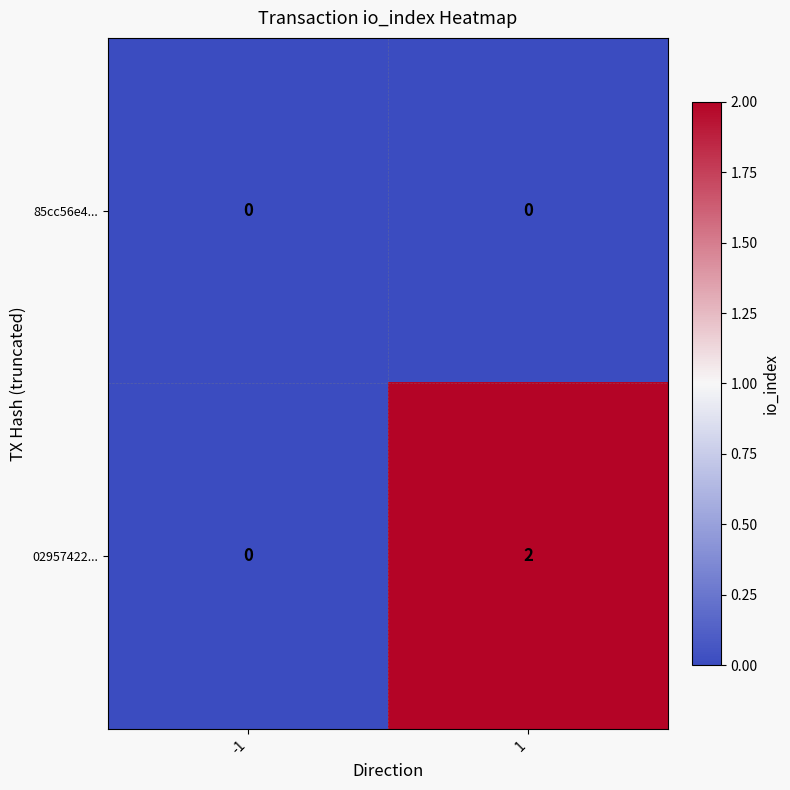

What is the difference between the highest and lowest values at 1?

2